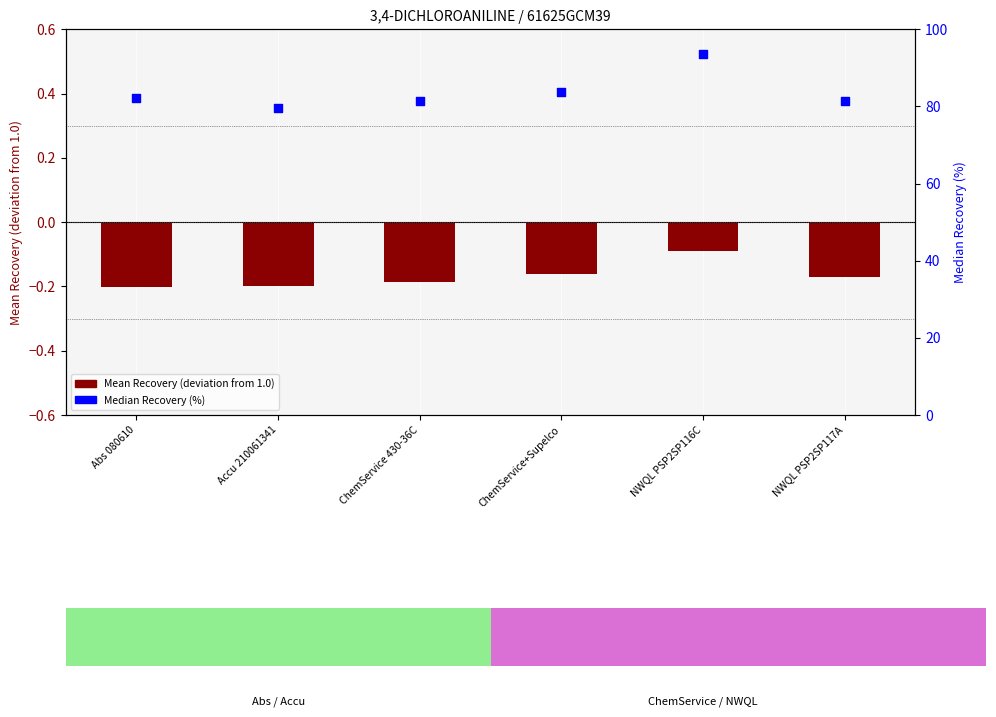

Is the value of Mean Recovery (deviation from 1.0) at ChemService+Supelco greater than the value of Median Recovery (%) at NWQL PSP2SP116C?

No